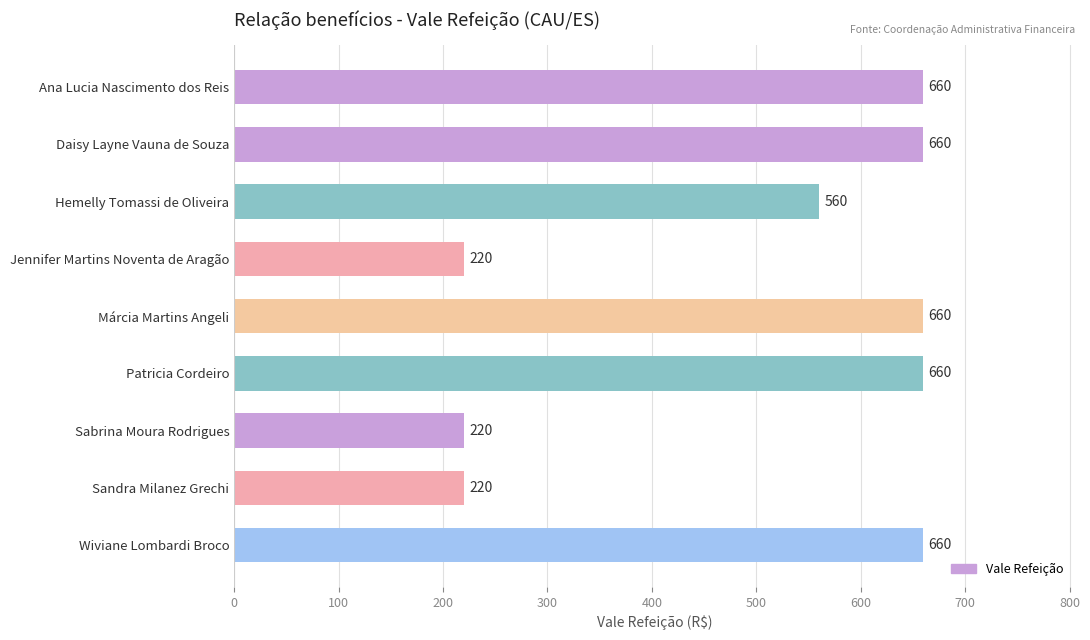

What is the label of the 5th bar from the top?

Márcia Martins Angeli